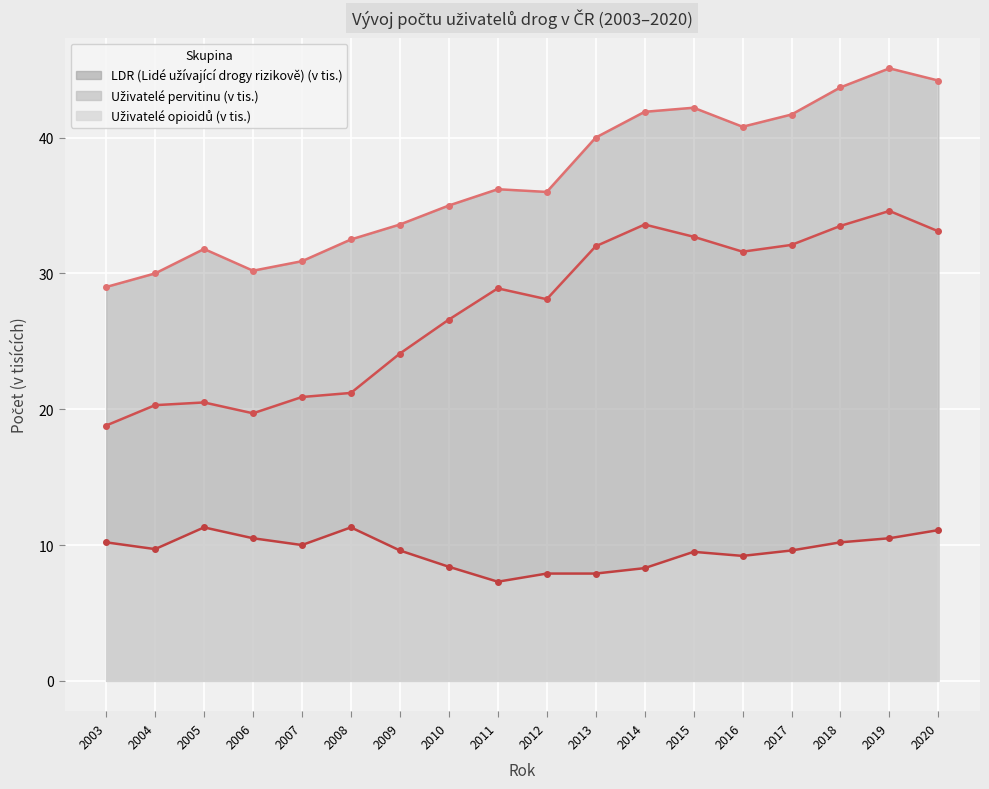

Reading left to right, extract all data points from this chart.

LDR (Lidé užívající drogy rizikově) (v tis.): 29.0	30.0	31.8	30.2	30.9	32.5	33.6	35.0	36.2	36.0	40.0	41.9	42.2	40.8	41.7	43.7	45.1	44.2
Uživatelé pervitinu (v tis.): 18.8	20.3	20.5	19.7	20.9	21.2	24.1	26.6	28.9	28.1	32.0	33.6	32.7	31.6	32.1	33.5	34.6	33.1
Uživatelé opioidů (v tis.): 10.2	9.7	11.3	10.5	10.0	11.3	9.6	8.4	7.3	7.9	7.9	8.3	9.5	9.2	9.6	10.2	10.5	11.1